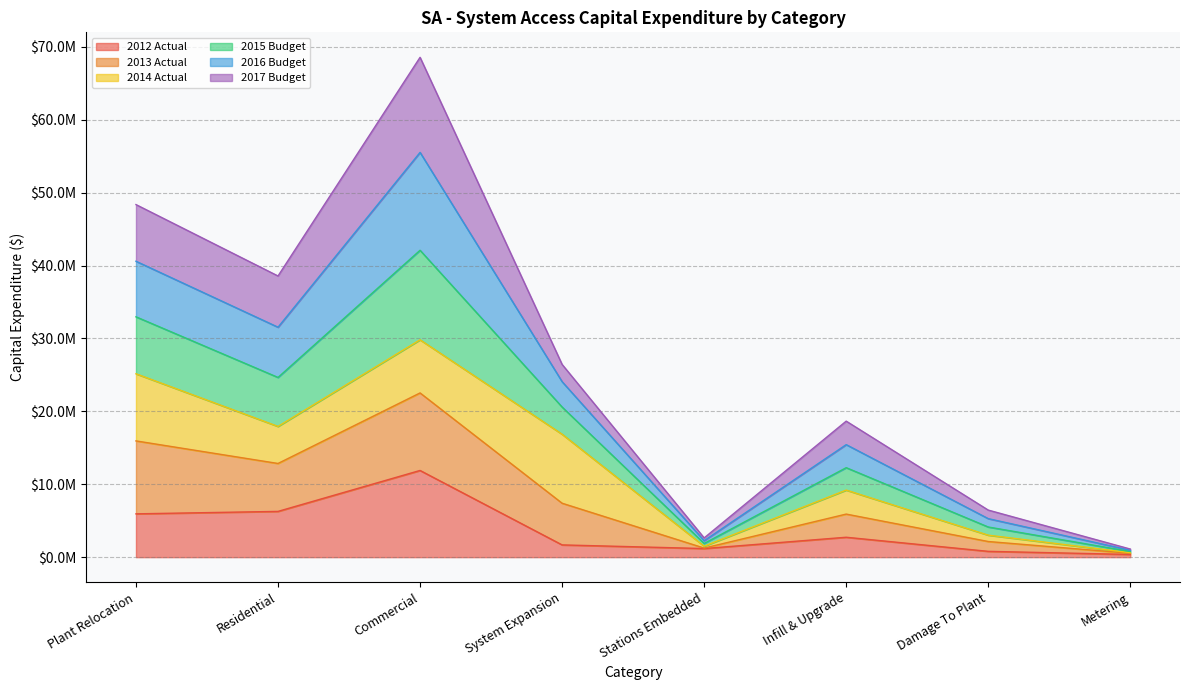

What are all the series names shown in the legend?

2012 Actual, 2013 Actual, 2014 Actual, 2015 Budget, 2016 Budget, 2017 Budget